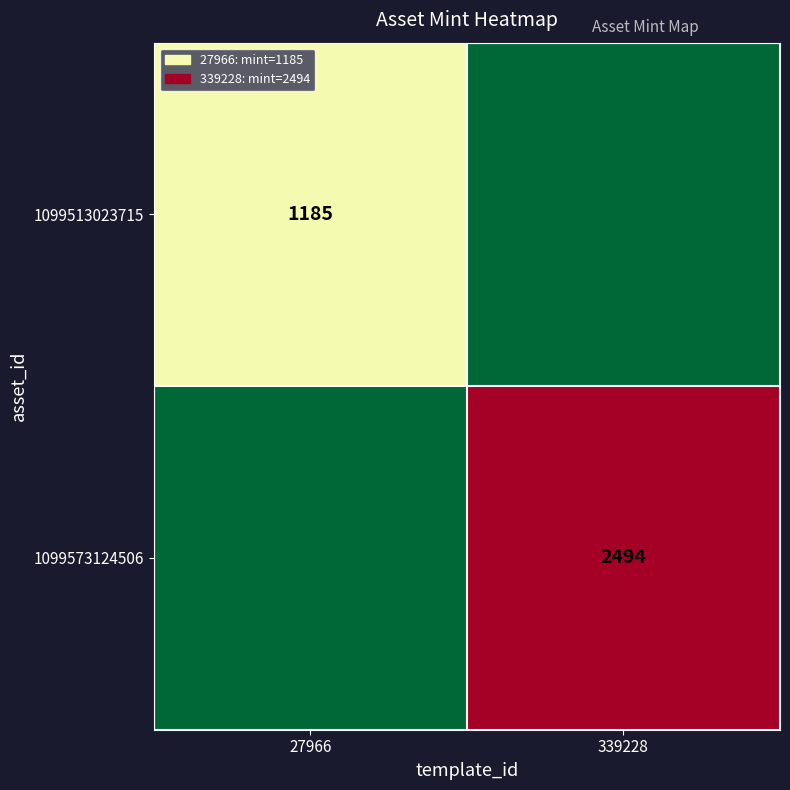

At how many categories does at least one series exceed 1699?

1